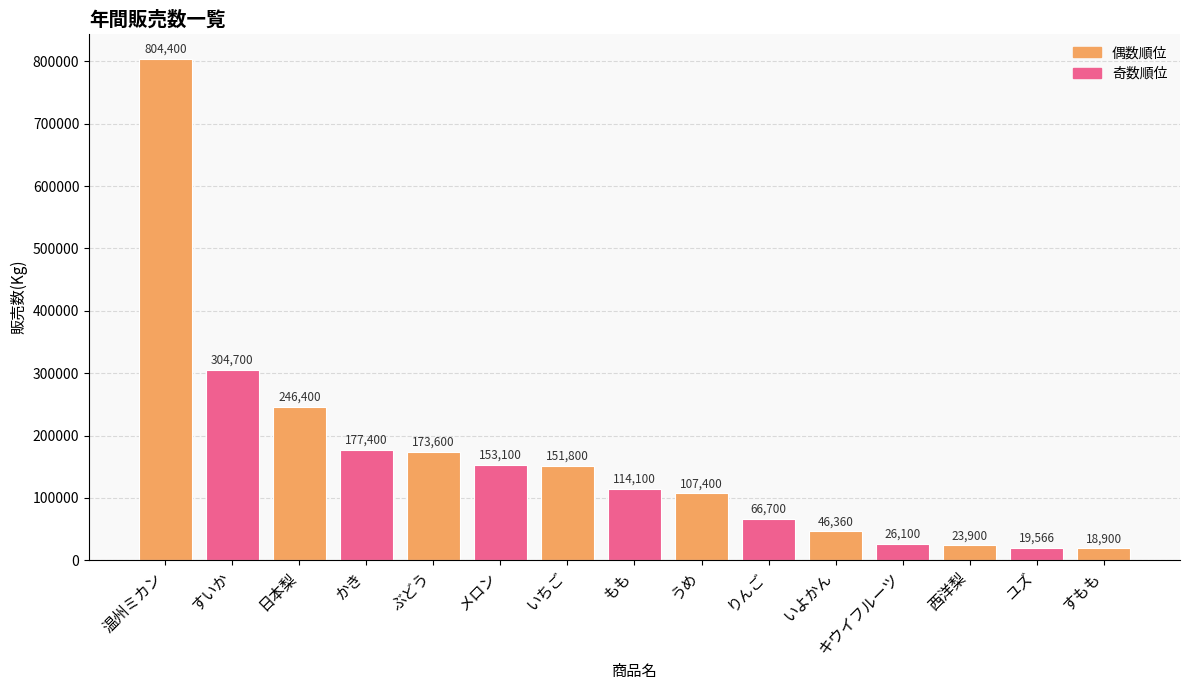

The chart shows a value of 511013 at 温州ミカン. True or false?

False